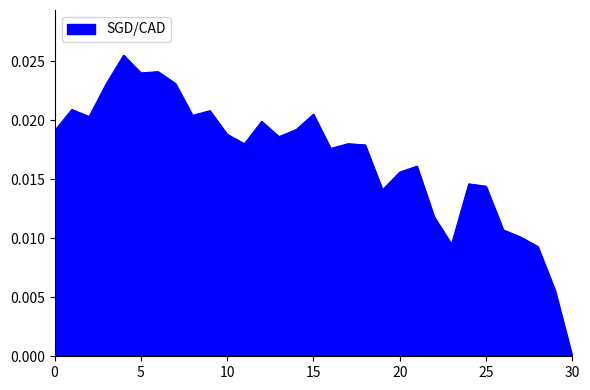

Which label corresponds to the smallest value in the chart?

30